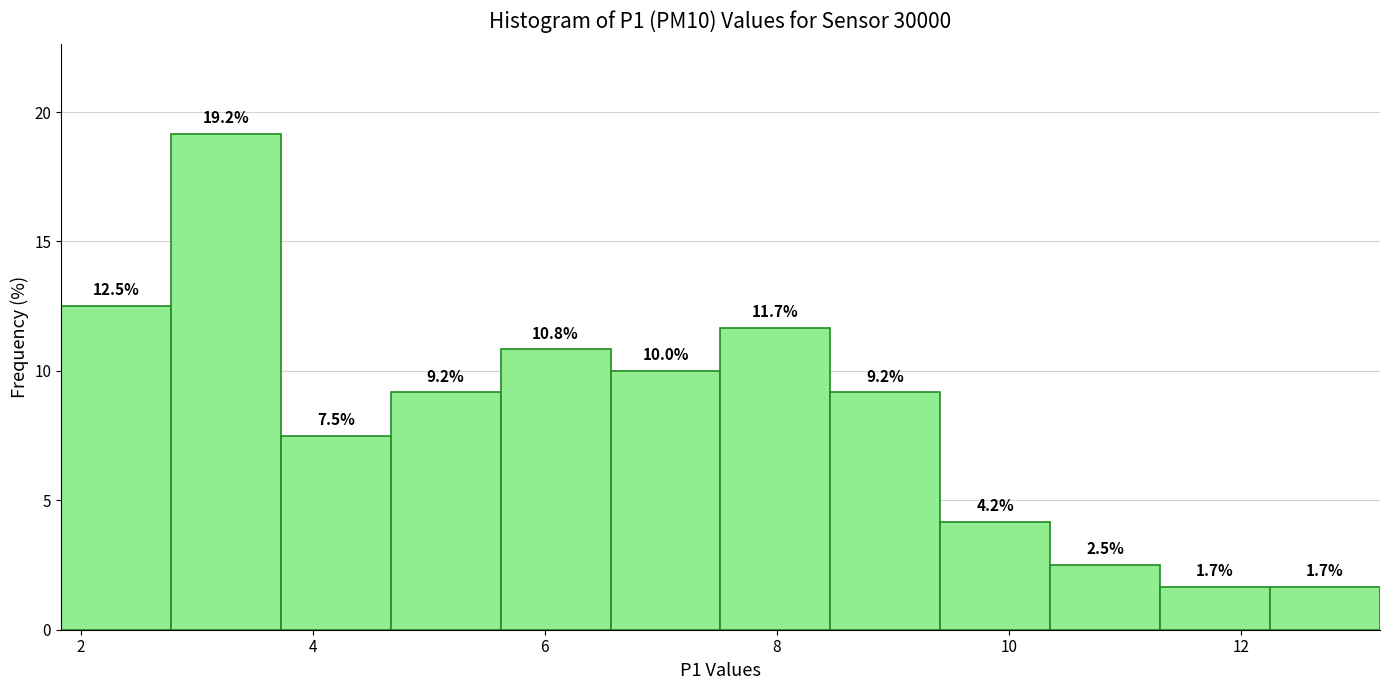

Over which range of the x-axis is the bar tallest?

2.8 to 3.8